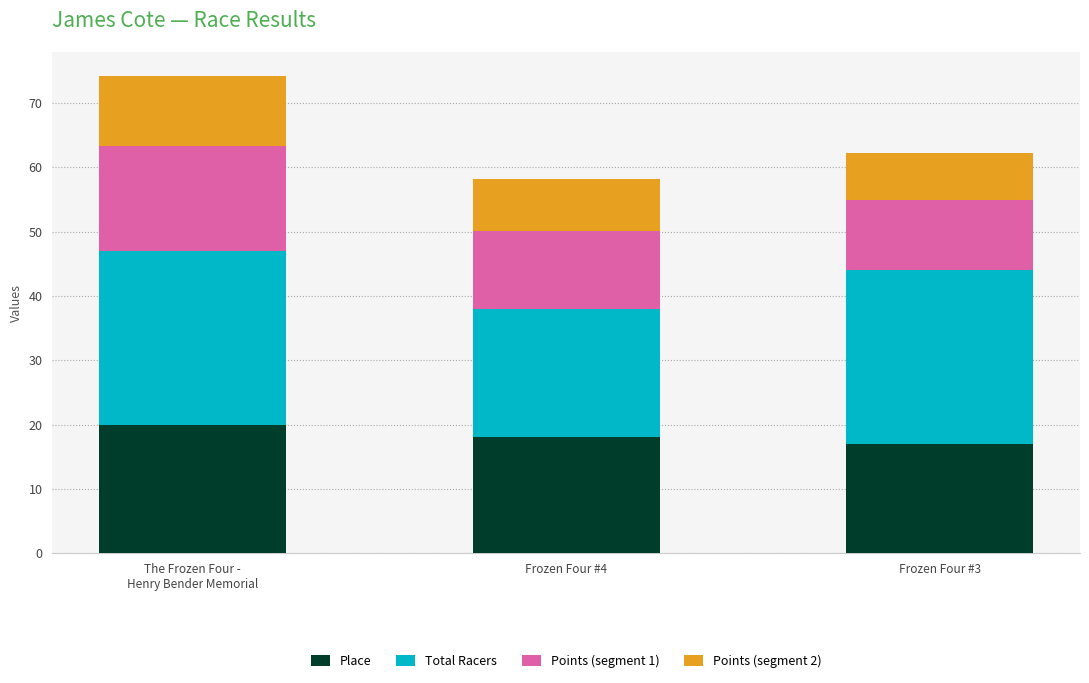

What is the lowest value of the Place series?

17.0